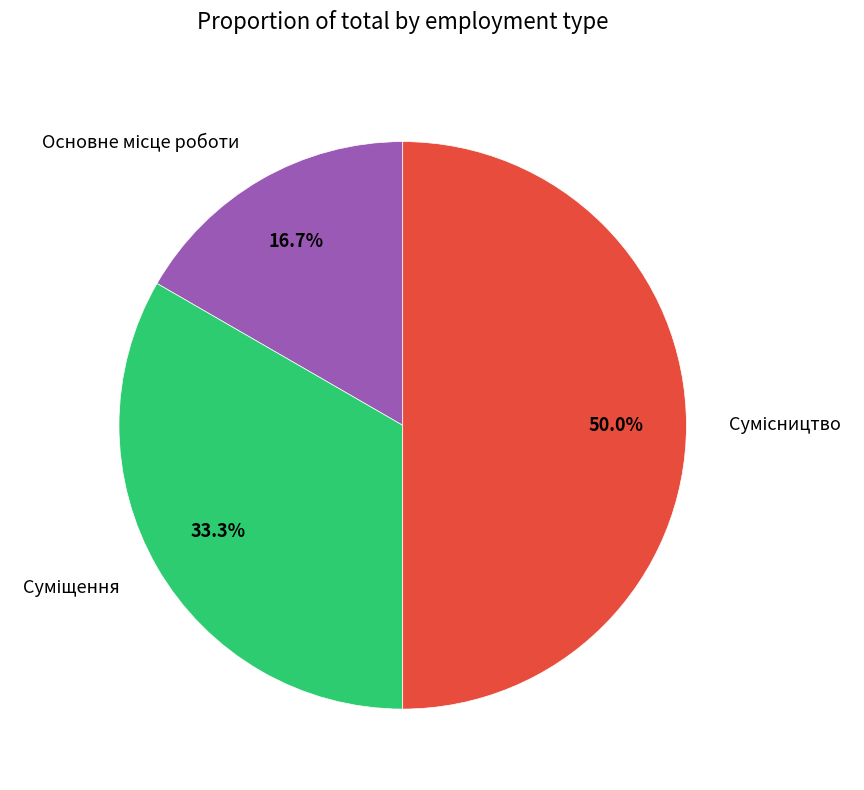

The Основне місце роботи slice represents 10% of the pie. True or false?

False